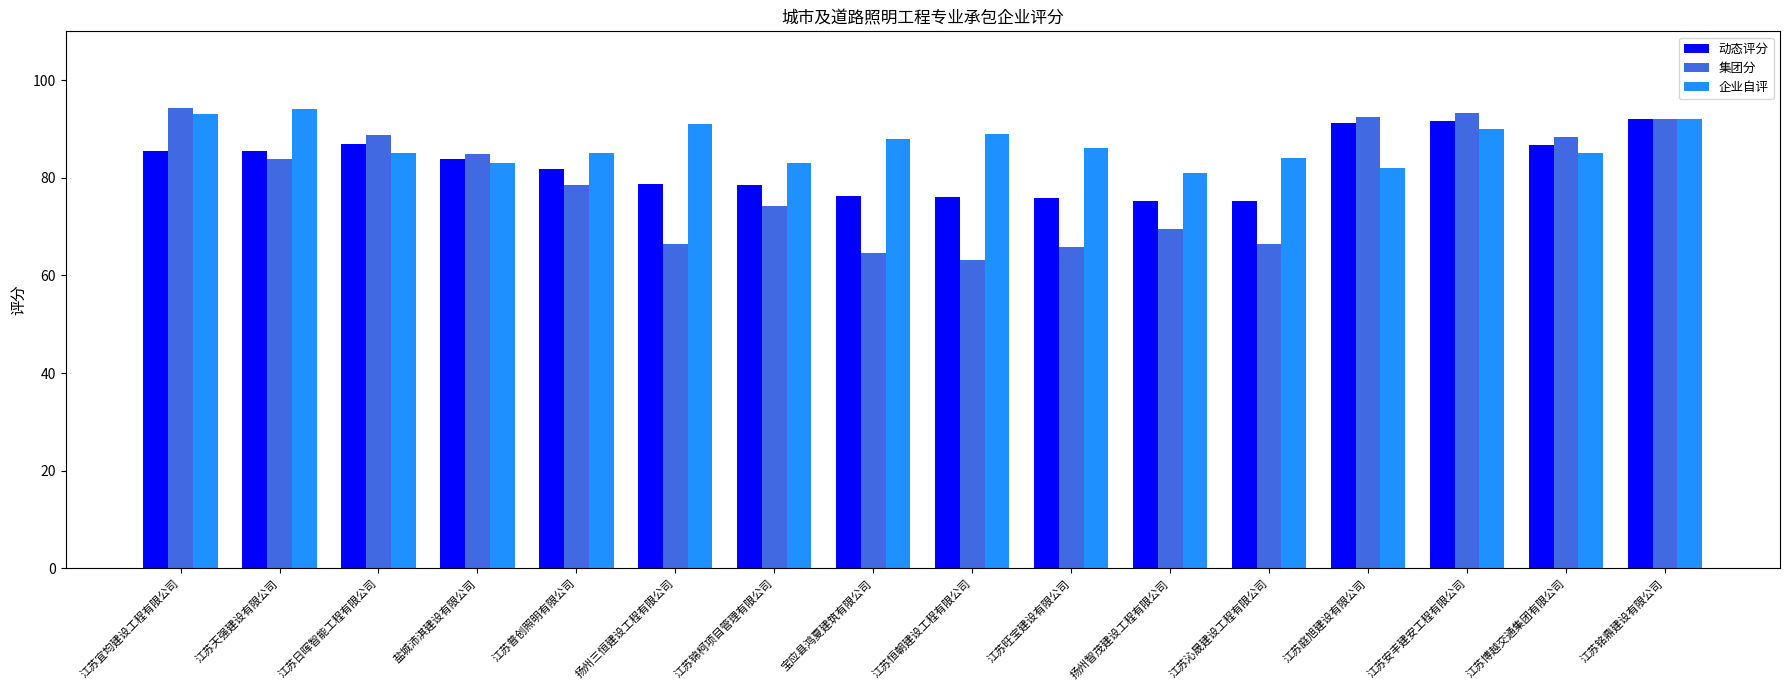

Is the value of 动态评分 at 江苏博越交通集团有限公司 greater than the value of 集团分 at 江苏普创照明有限公司?

Yes